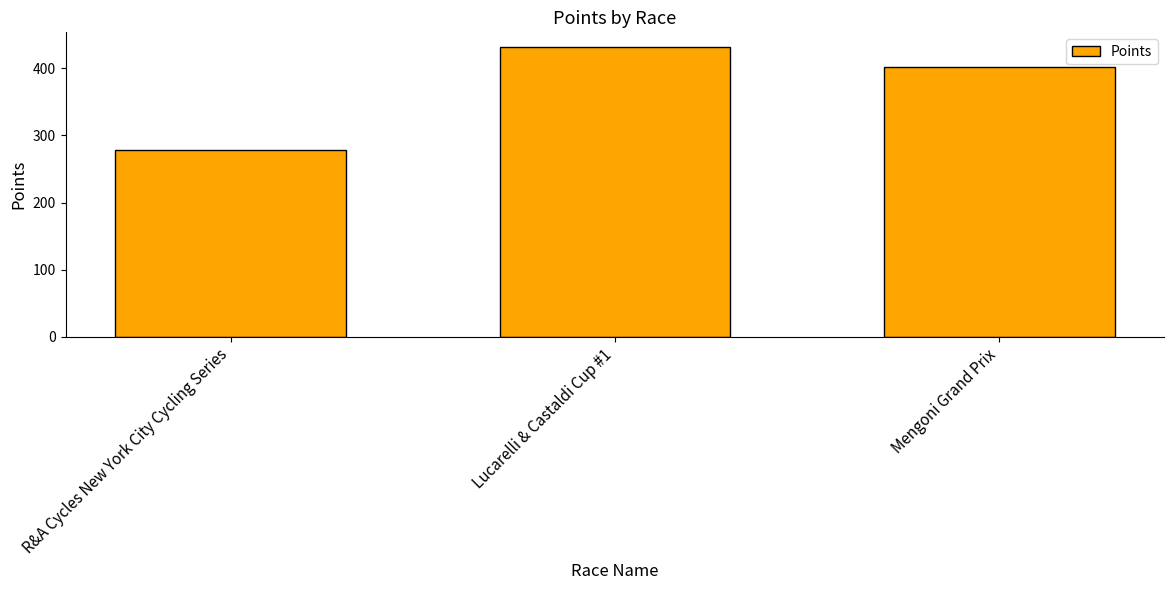

Reading left to right, extract all data points from this chart.

R&A Cycles New York City Cycling Series=278.3	Lucarelli & Castaldi Cup #1=432.0	Mengoni Grand Prix=401.9